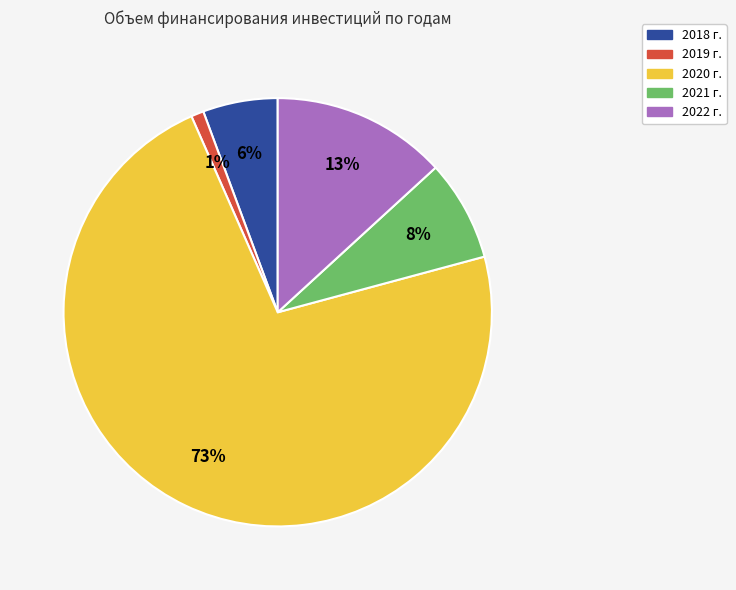

How many slices are in this pie chart?

5